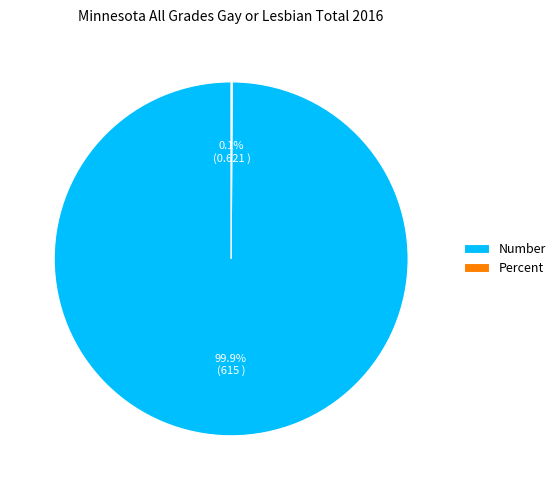

What percentage is NOT represented by Number?

0.1%